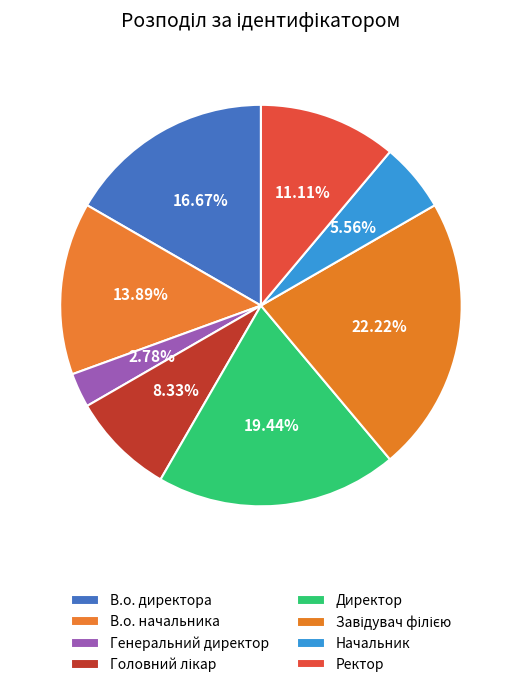

Which slice is the smallest?

Генеральний директор